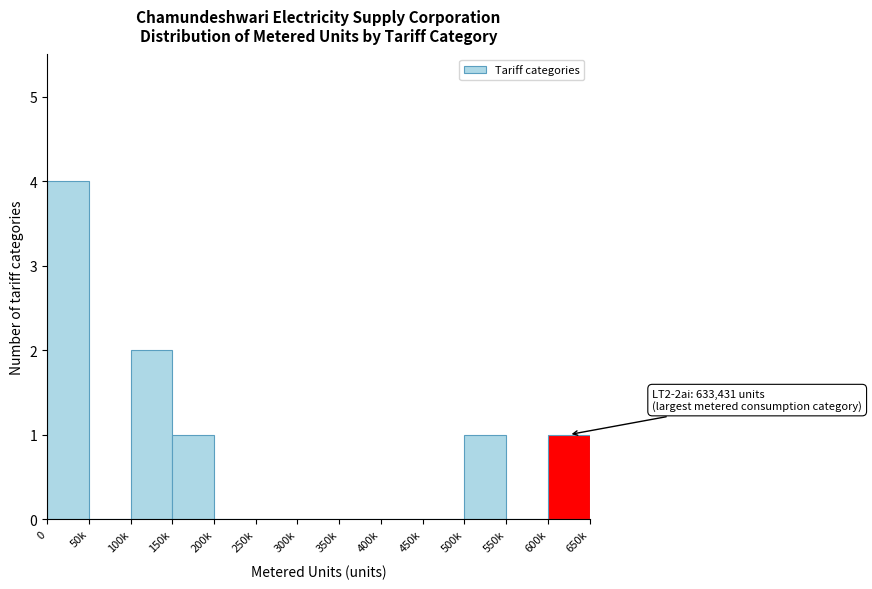

Reading left to right, extract all data points from this chart.

0=4	50k=0	100k=2	150k=1	200k=0	250k=0	300k=0	350k=0	400k=0	450k=0	500k=1	550k=0	600k=1